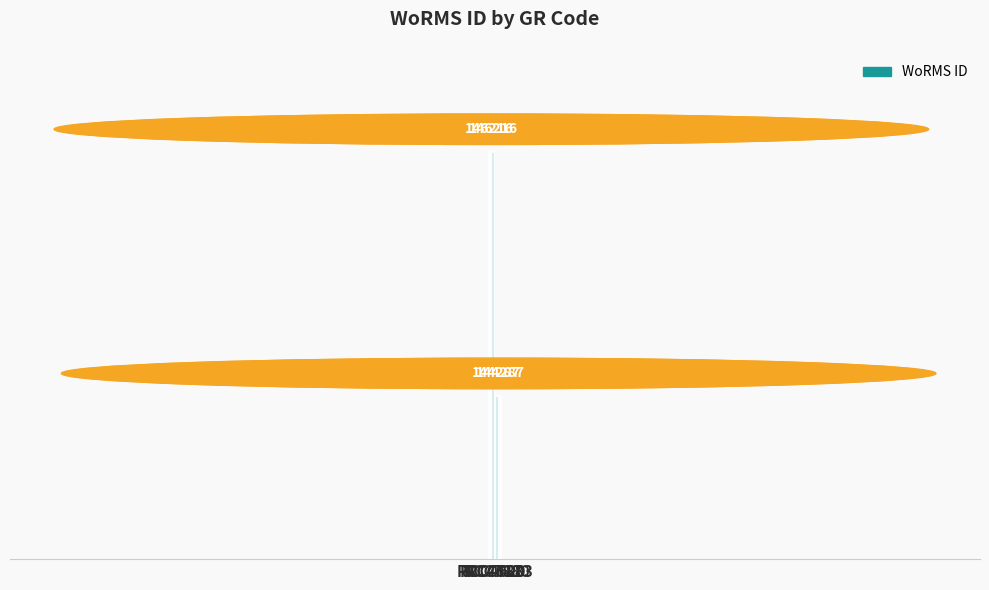

What is the difference between the second highest and minimum values?

1929